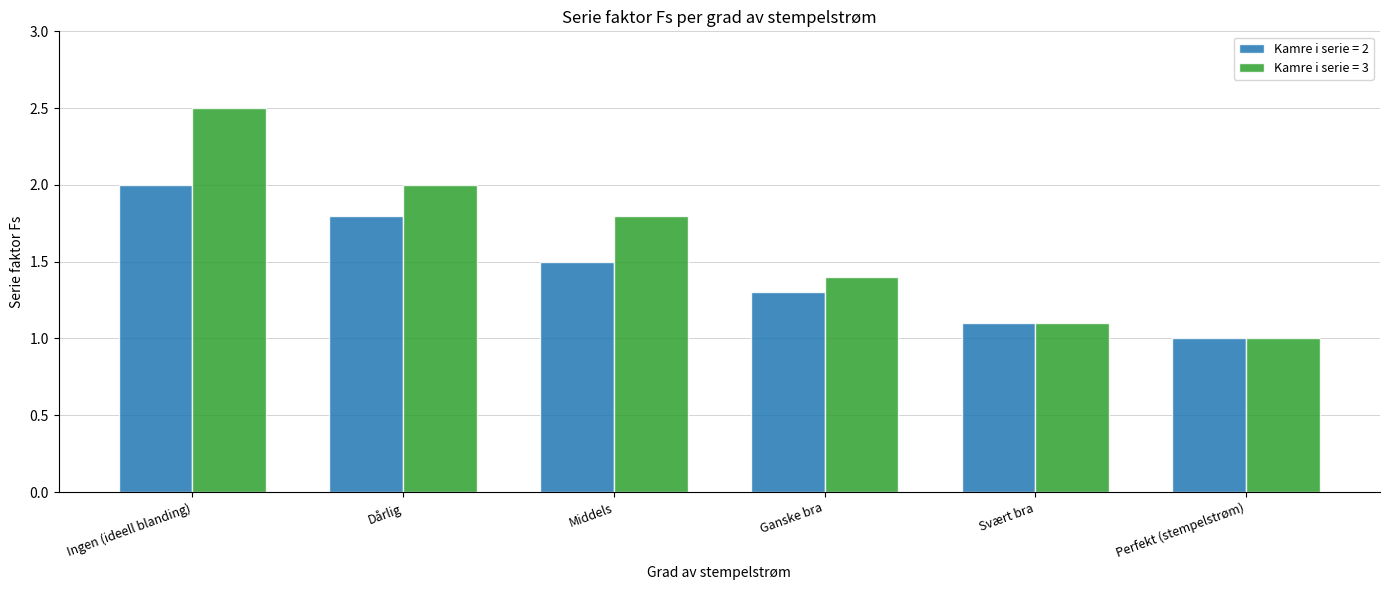

How many distinct data groups are displayed?

2